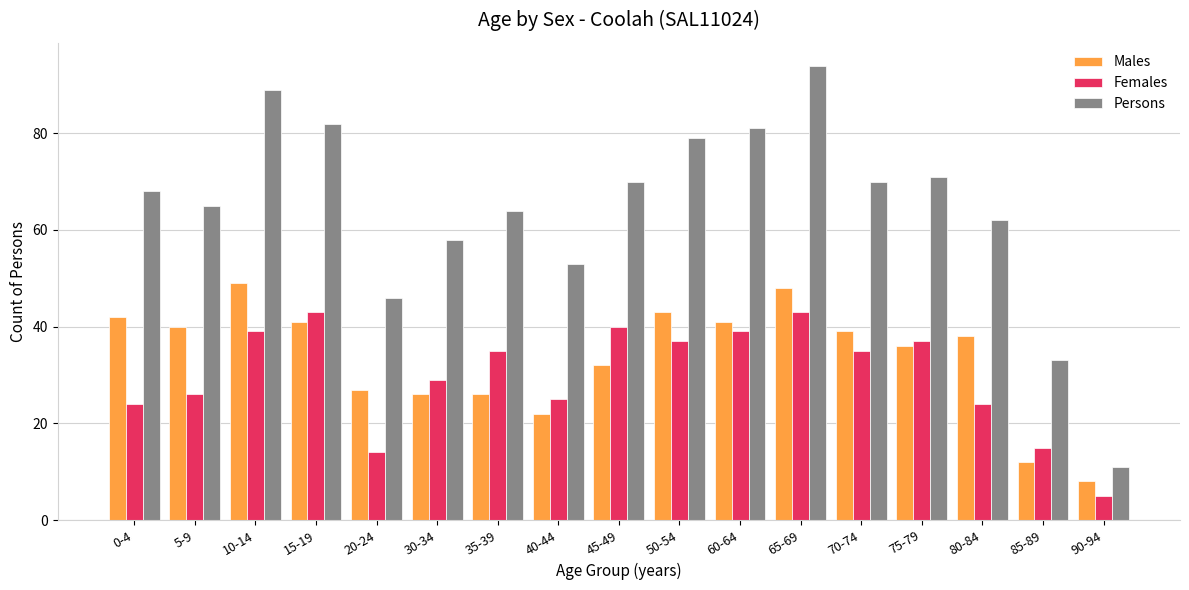

What are all the series names shown in the legend?

Males, Females, Persons